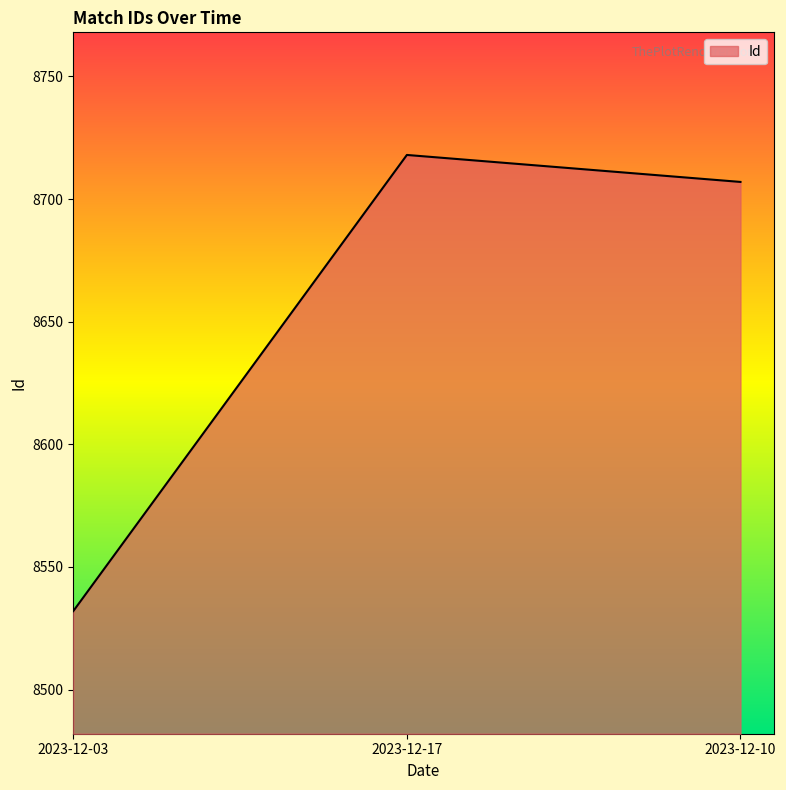

Reading right to left, extract all data points from this chart.

2023-12-10=8707	2023-12-17=8718	2023-12-03=8532